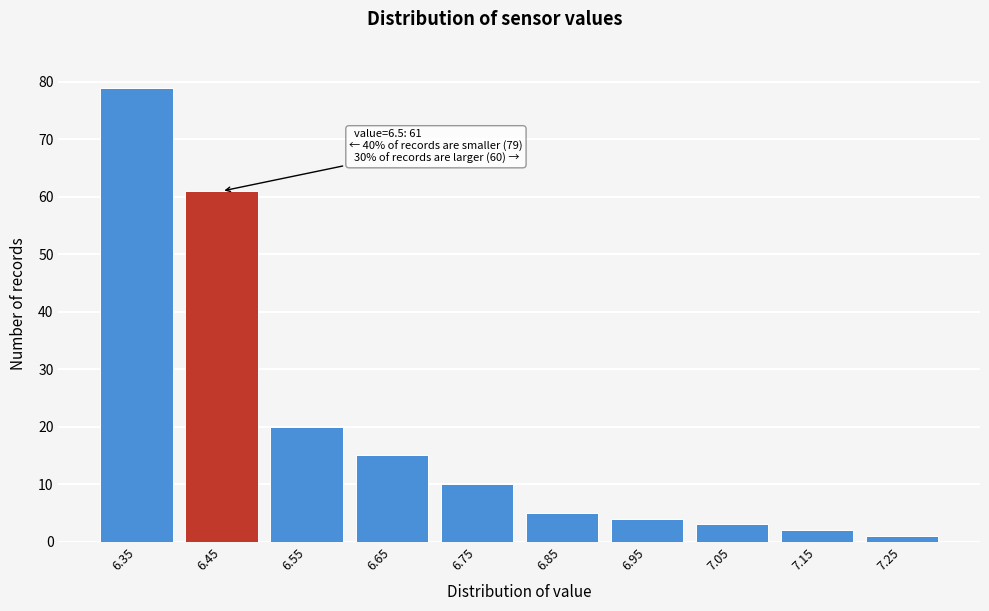

Reading left to right, what are all the values shown in this chart?

79	61	20	15	10	5	4	3	2	1